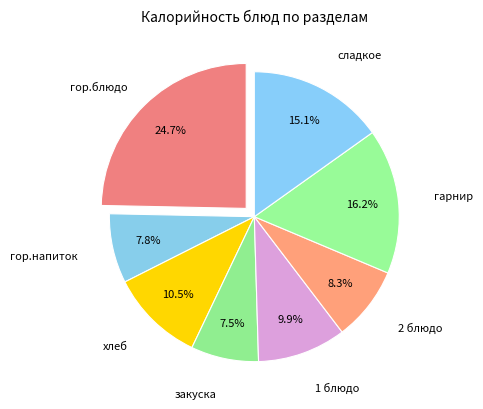

To the nearest percent, what percentage of the pie is 1 блюдо?

10%